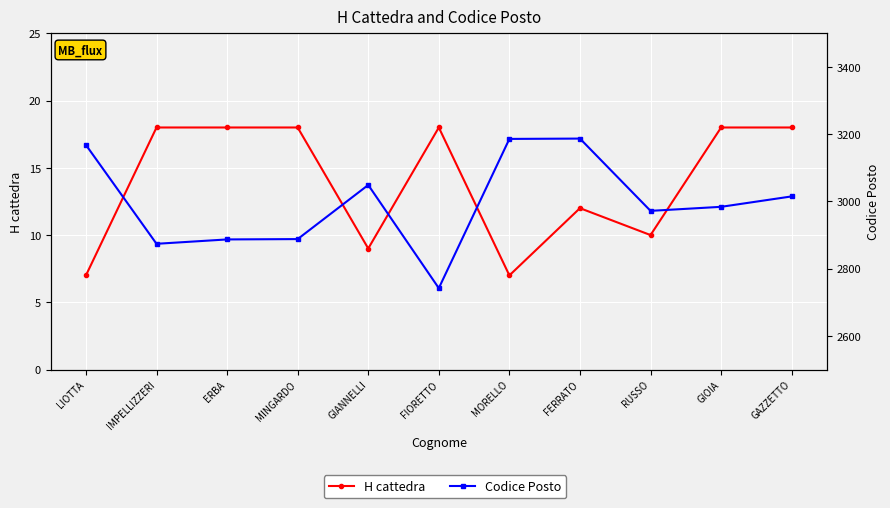

True or false: Codice Posto has more than 1 interior local peaks.

True